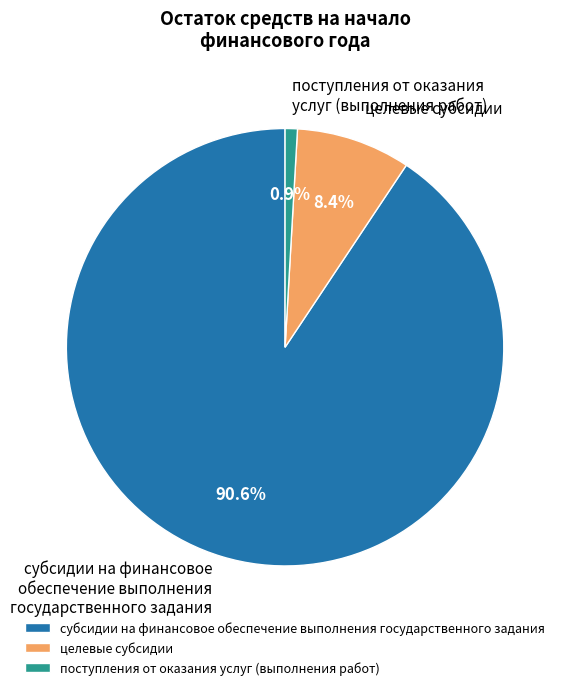

To the nearest percent, what is the combined percentage of целевые субсидии and субсидии на финансовое обеспечение выполнения государственного задания?

99%